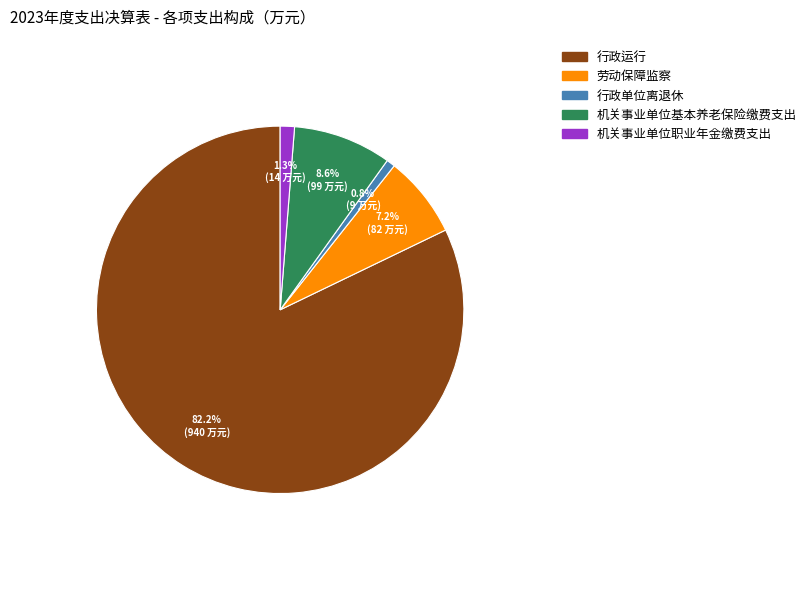

Which has a higher value, 劳动保障监察 or 机关事业单位基本养老保险缴费支出?

机关事业单位基本养老保险缴费支出